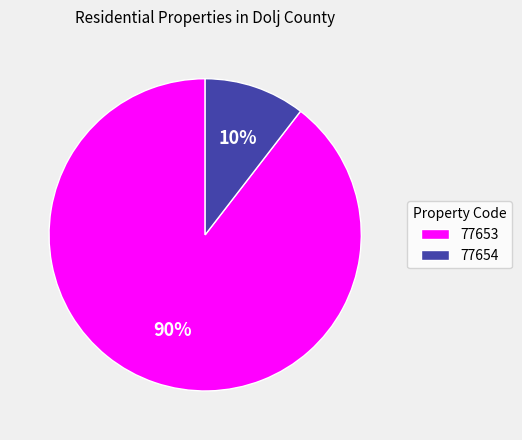

Is it true that 77653 is 90% of the pie?

True